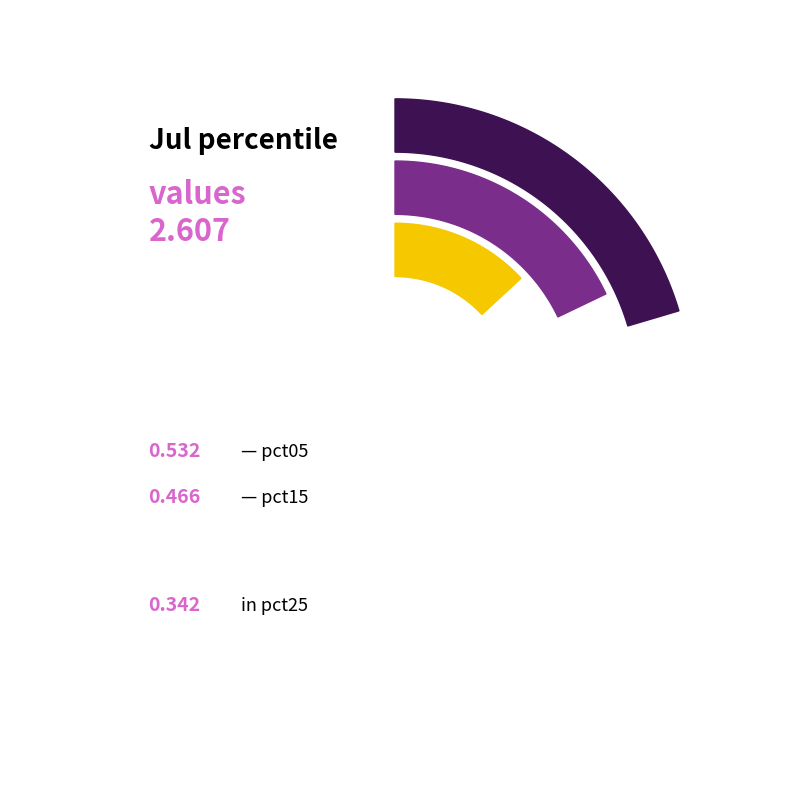

Which slice is the largest?

pct05